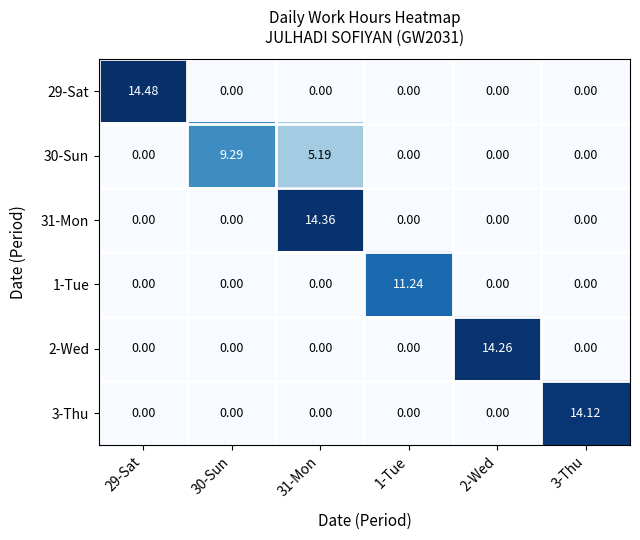

How many values in the 30-Sun series exceed 0?

2